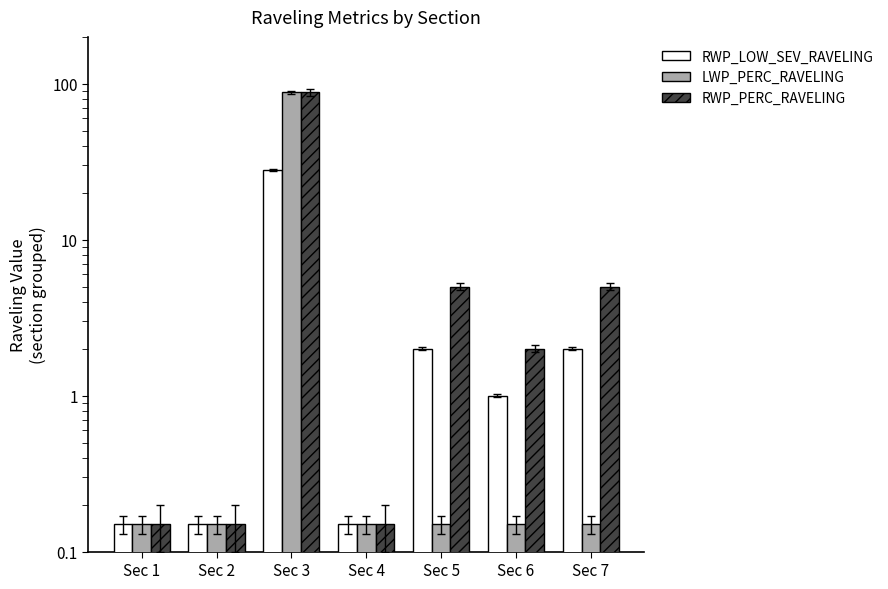

Reading left to right, list all the values displayed in this chart.

RWP_LOW_SEV_RAVELING: Sec 1=0.1	Sec 2=0.1	Sec 3=28.0	Sec 4=0.1	Sec 5=2.0	Sec 6=1.0	Sec 7=2.0
LWP_PERC_RAVELING: Sec 1=0.1	Sec 2=0.1	Sec 3=88.0	Sec 4=0.1	Sec 5=0.1	Sec 6=0.1	Sec 7=0.1
RWP_PERC_RAVELING: Sec 1=0.1	Sec 2=0.1	Sec 3=88.0	Sec 4=0.1	Sec 5=5.0	Sec 6=2.0	Sec 7=5.0